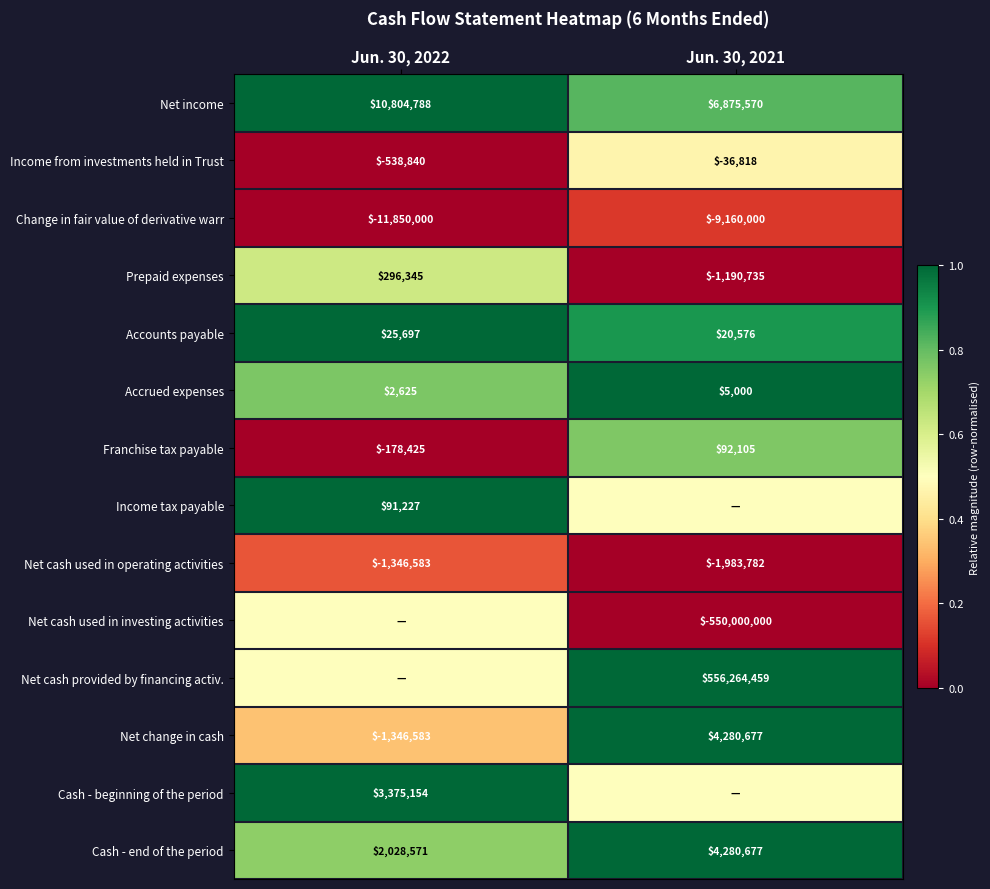

Is the value of Prepaid expenses at Jun. 30, 2021 greater than the value of Income tax payable at Jun. 30, 2022?

No